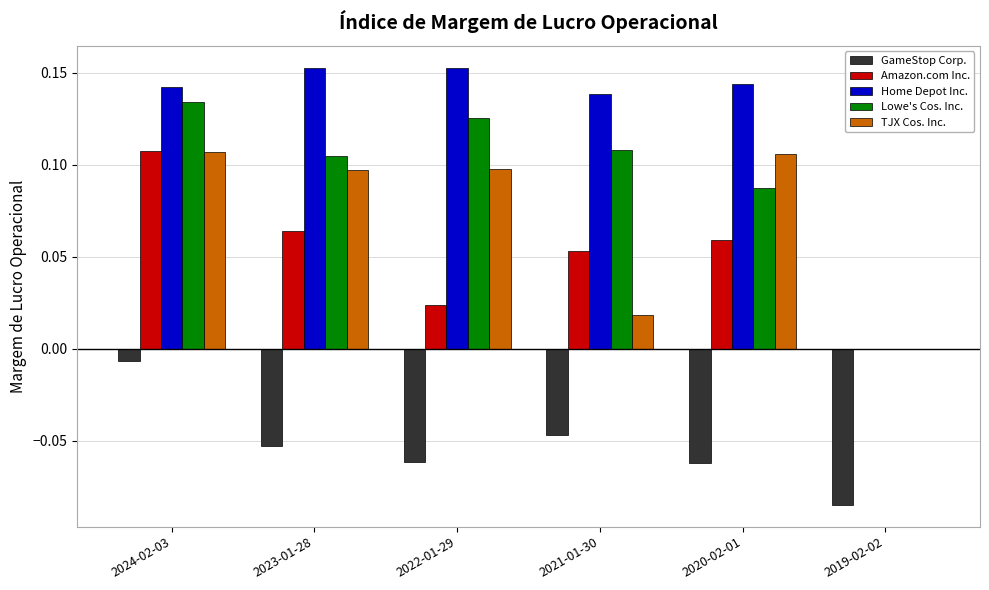

What is the sum of the Home Depot Inc. values at 2022-01-29 and 2023-01-28?

0.3